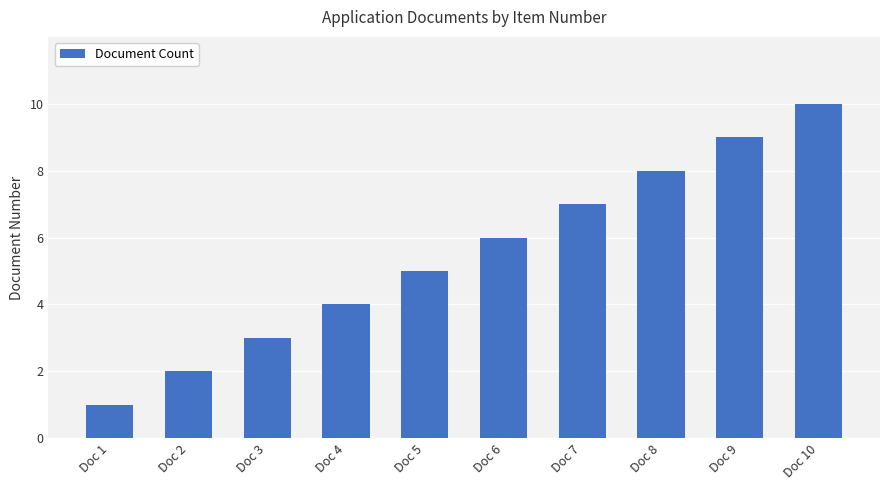

Count the values in the range 3 to 8.

6